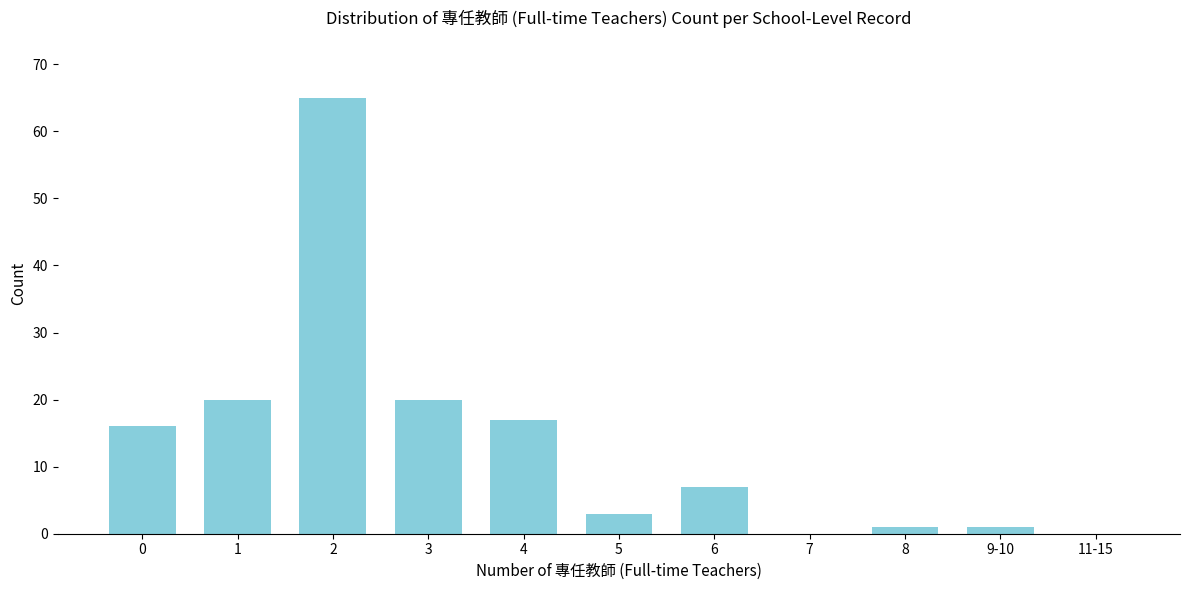

Reading left to right, what are all the values shown in this chart?

0=16	1=20	2=65	3=20	4=17	5=3	6=7	7=0	8=1	9-10=1	11-15=0